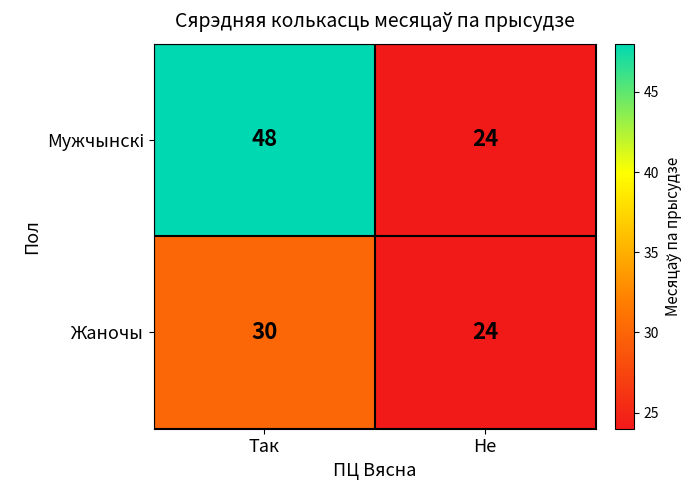

What is the difference between the highest and lowest values at Так?

18